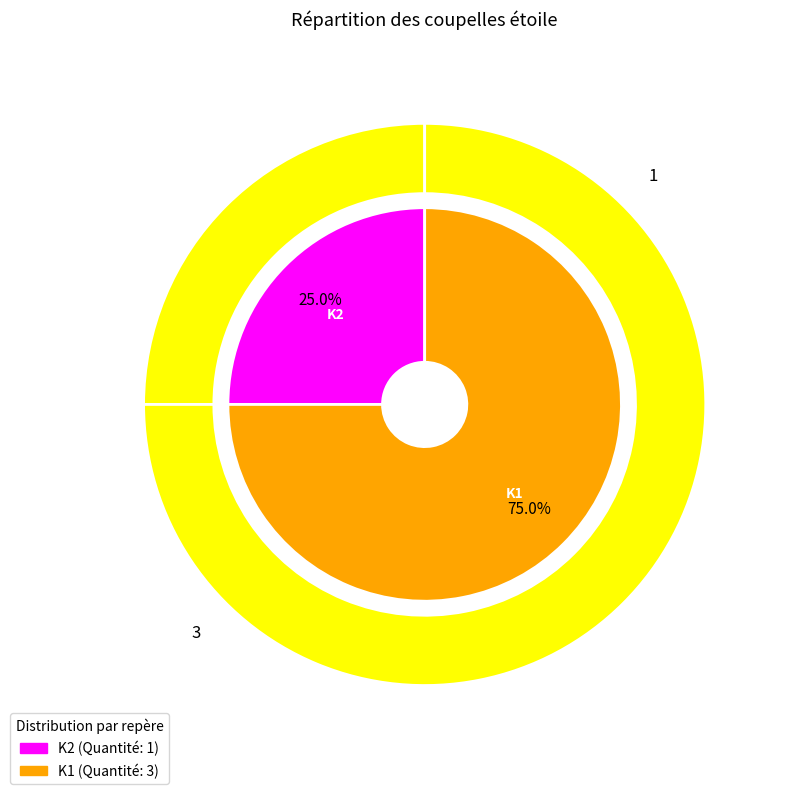

Which category has the smallest portion of the pie?

K2